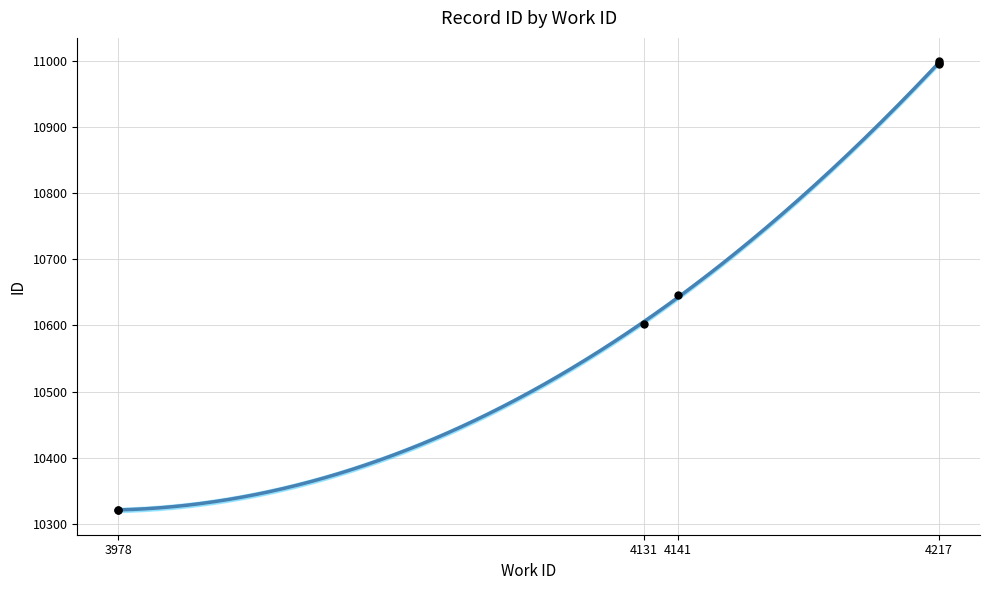

Which has a higher value, 4131 or 3978?

4131